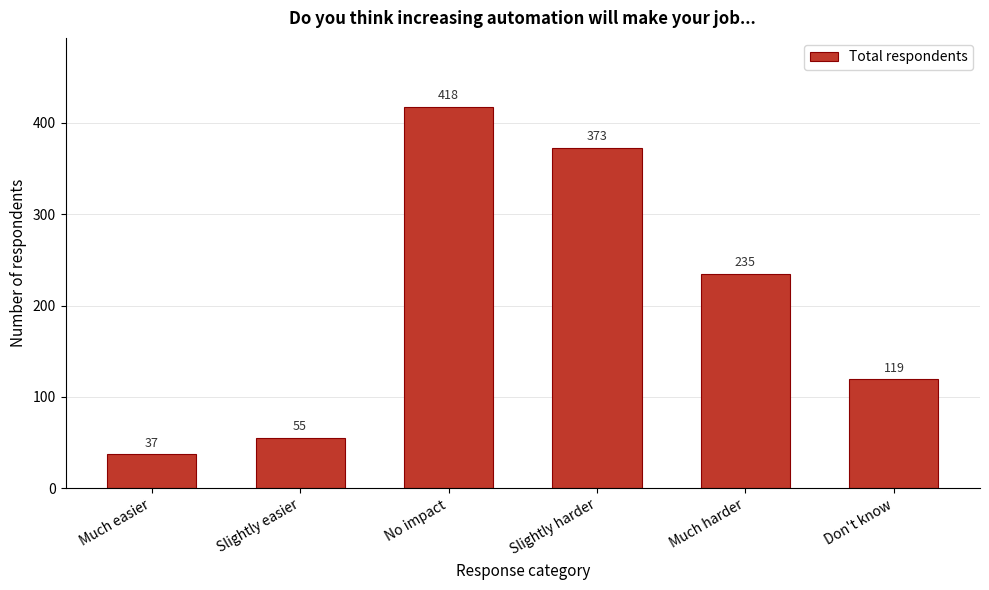

Reading left to right, transcribe all the data shown in this chart.

Much easier=37	Slightly easier=55	No impact=418	Slightly harder=373	Much harder=235	Don't know=119